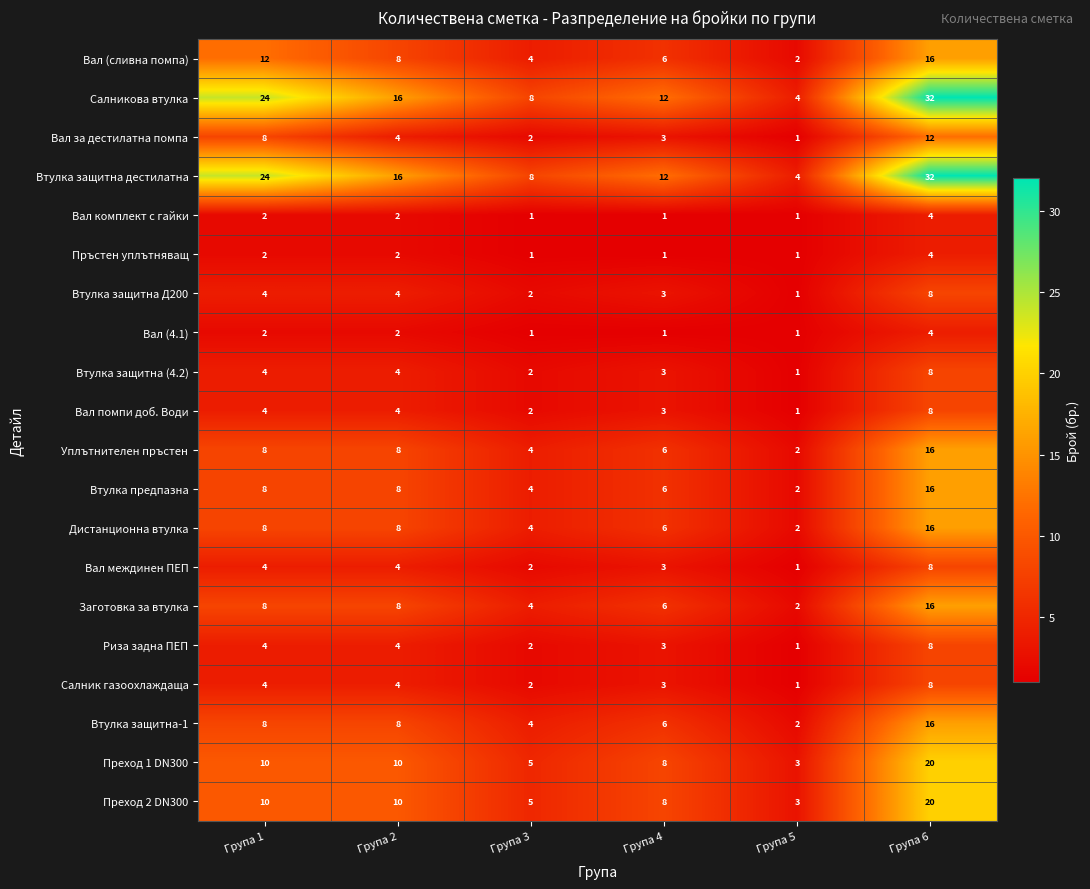

Is it true that Вал (сливна помпа) equals 3 at Група 5?

False